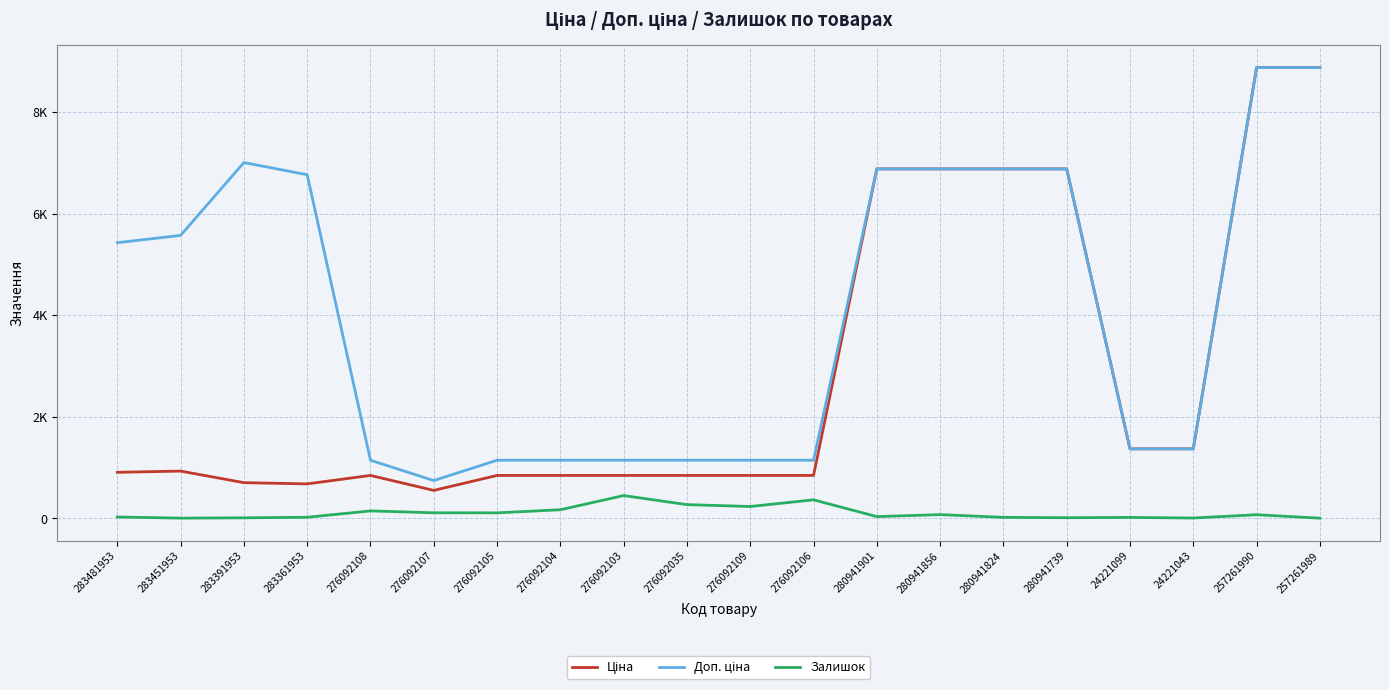

Rank the series by their maximum value, from lowest to highest.

Залишок, Ціна, Доп. ціна